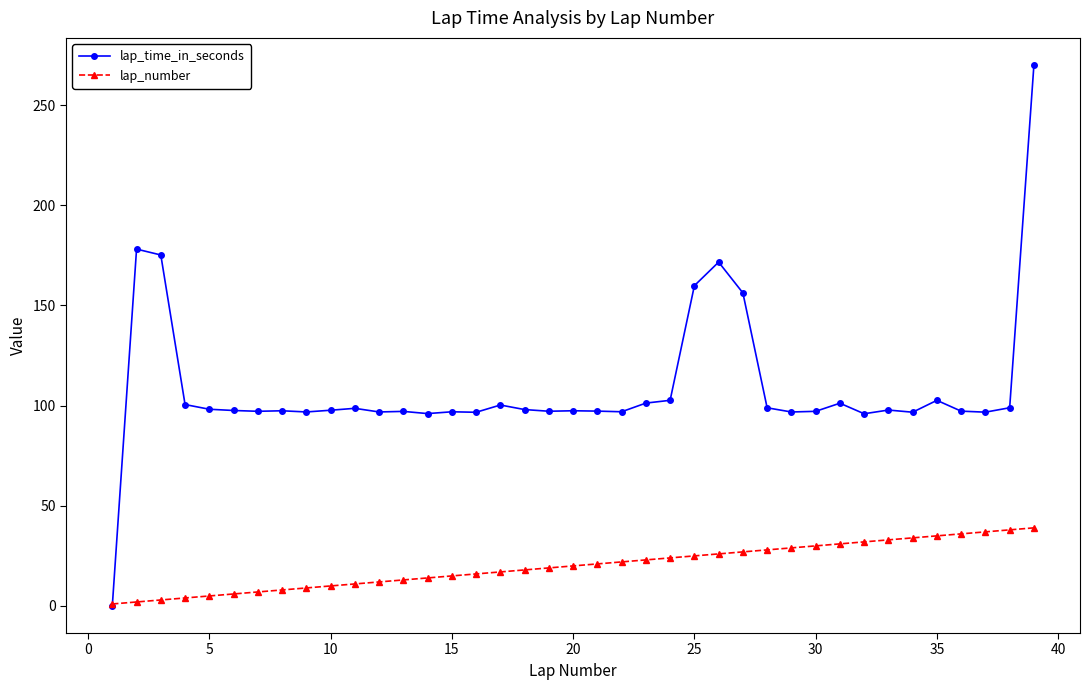

What is the maximum value for lap_time_in_seconds?

270.1